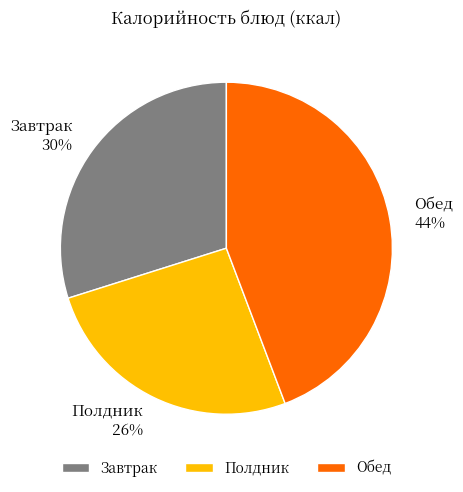

Combined, do Полдник and Завтрак account for over 50%?

Yes